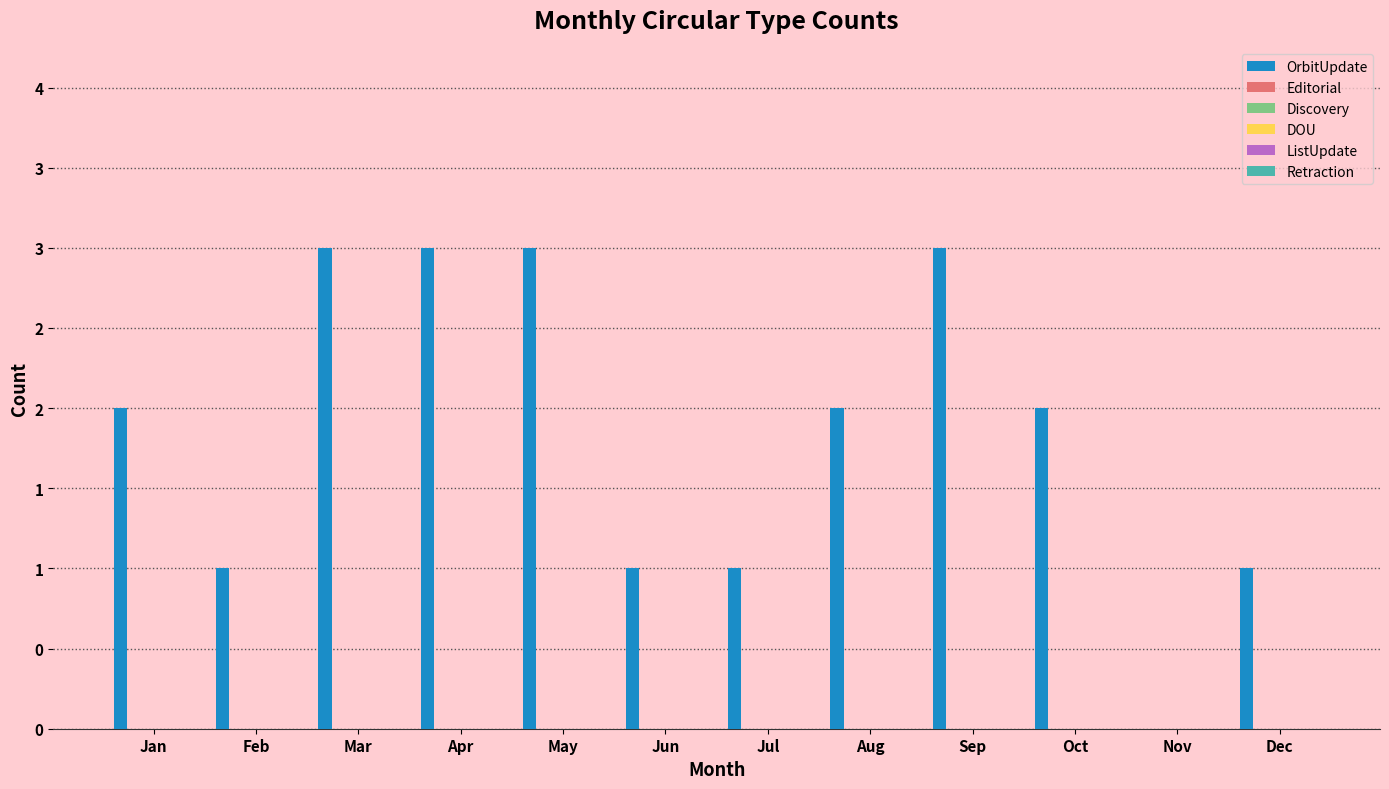

How many categories are shown in the chart?

12